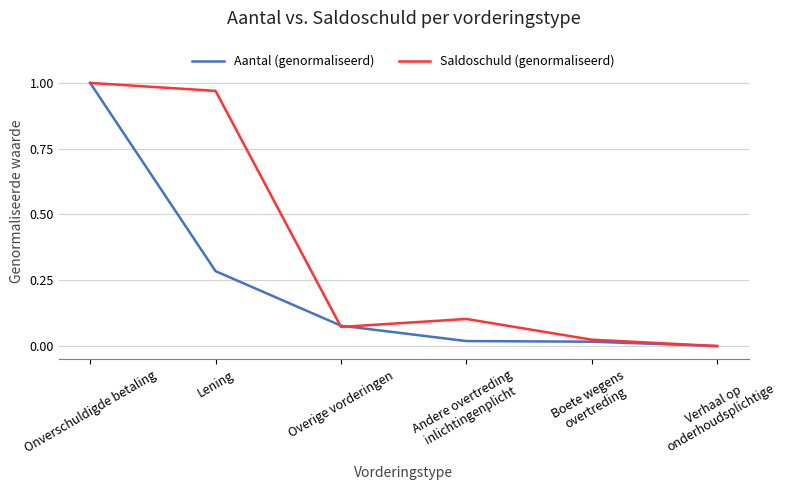

The Saldoschuld (genormaliseerd) series shows 1.0 at Lening. True or false?

True